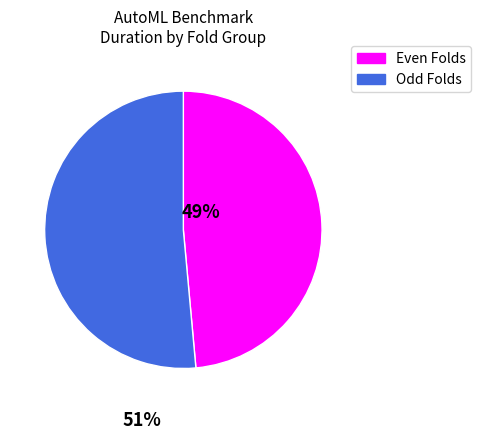

Is there a majority slice in this chart?

Yes